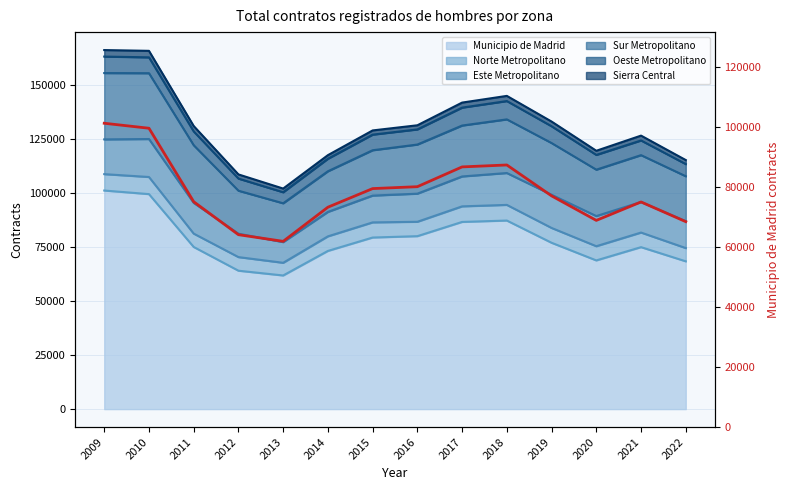

What is the difference between the second highest and minimum values?

37712